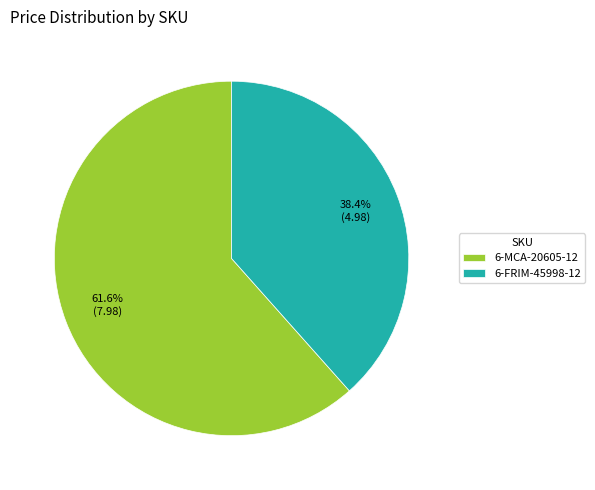

To the nearest percent, what percentage of the pie is 6-FRIM-45998-12?

38%